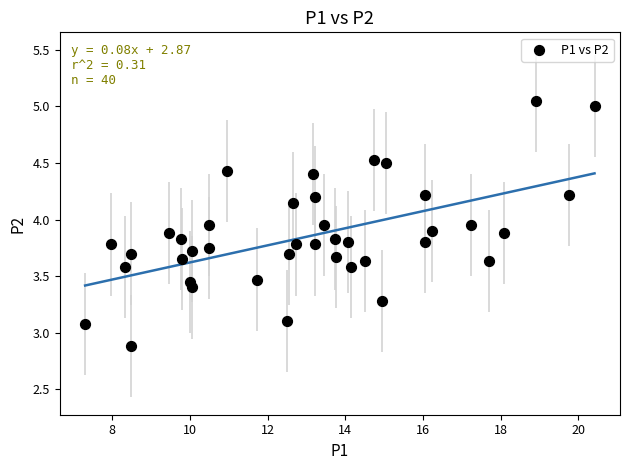

What is the range of X values (max minus min)?

13.1